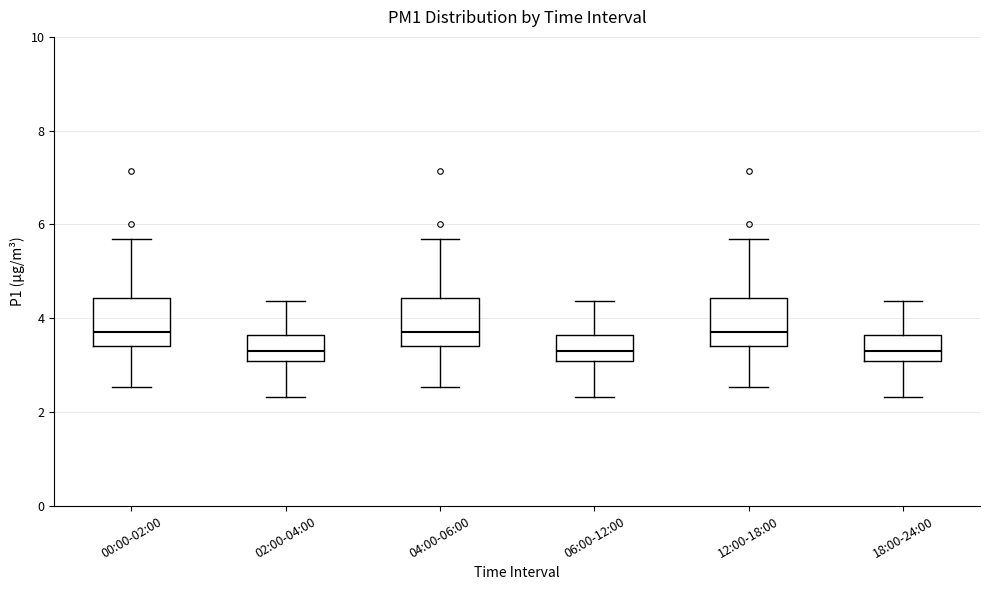

Where does the lower whisker of the box for 06:00-12:00 end on the y-axis? The values are not printed on the chart, so give them approximately, as read against the axis.

2.4